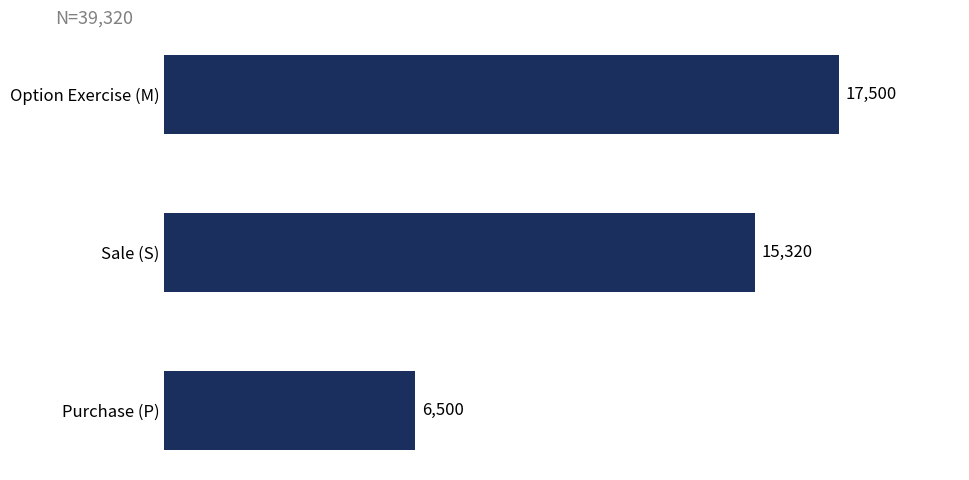

What is the average value?

13107